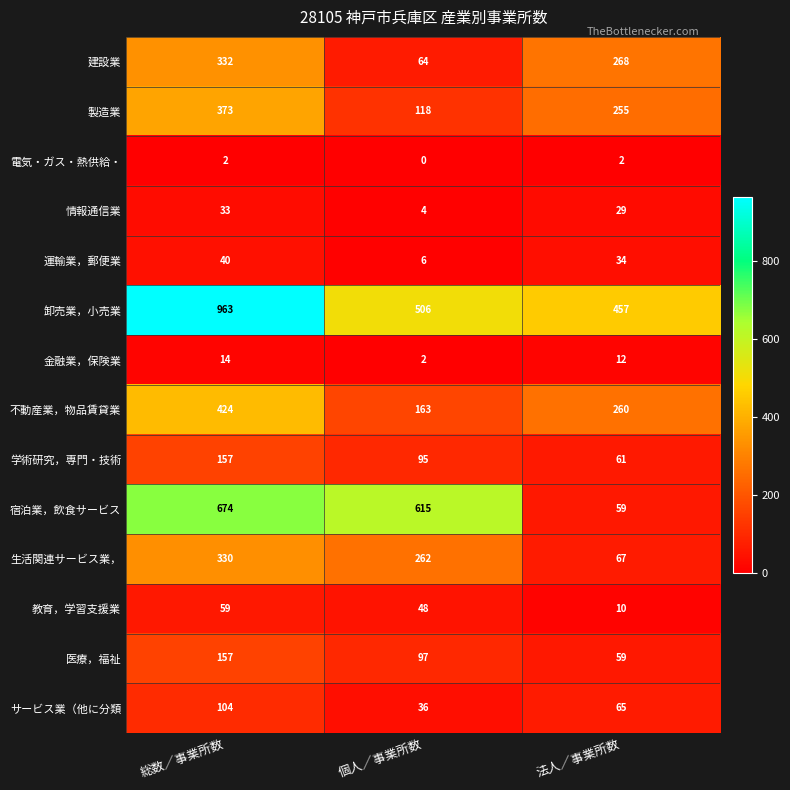

What is the difference between the second highest and minimum values in the 医療，福祉 series?

38